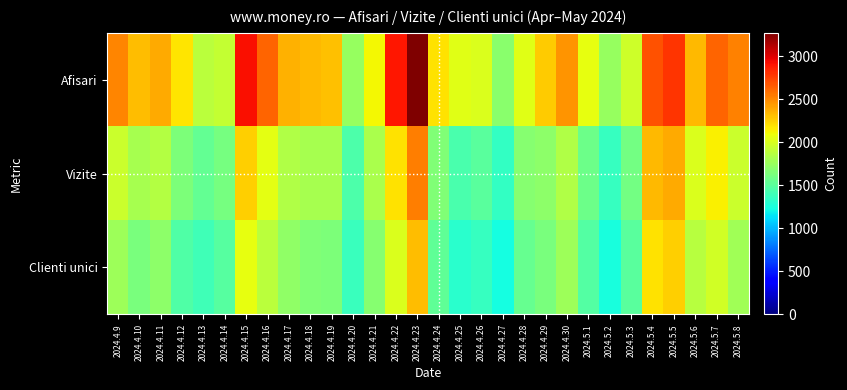

At which category is the sum across all series the highest?

2024.4.23